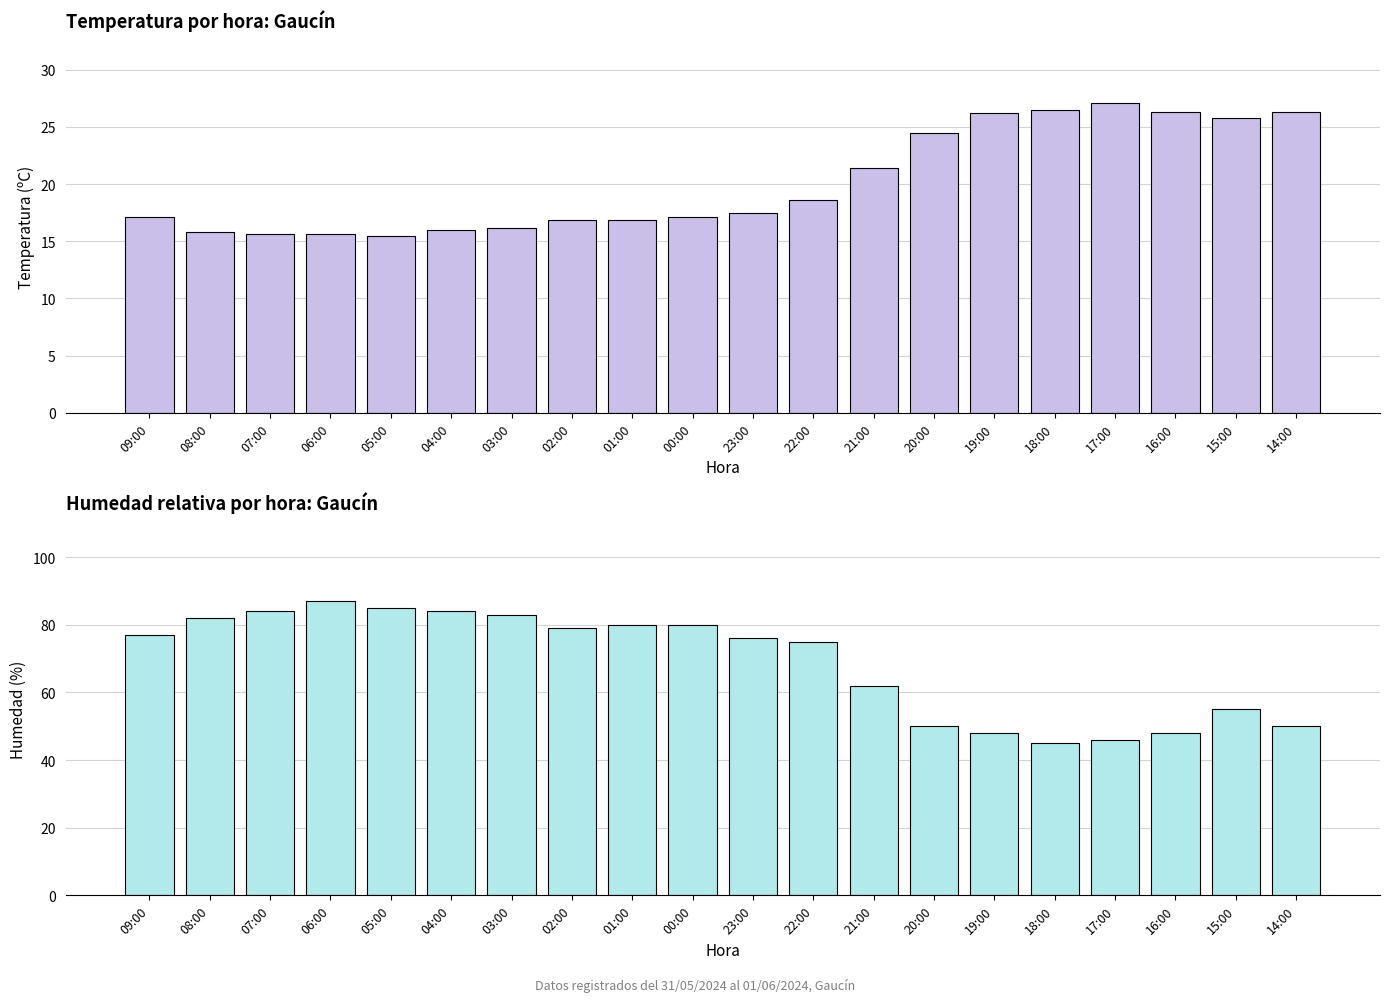

What is the sum of all Temperatura (ºC) values?

402.9